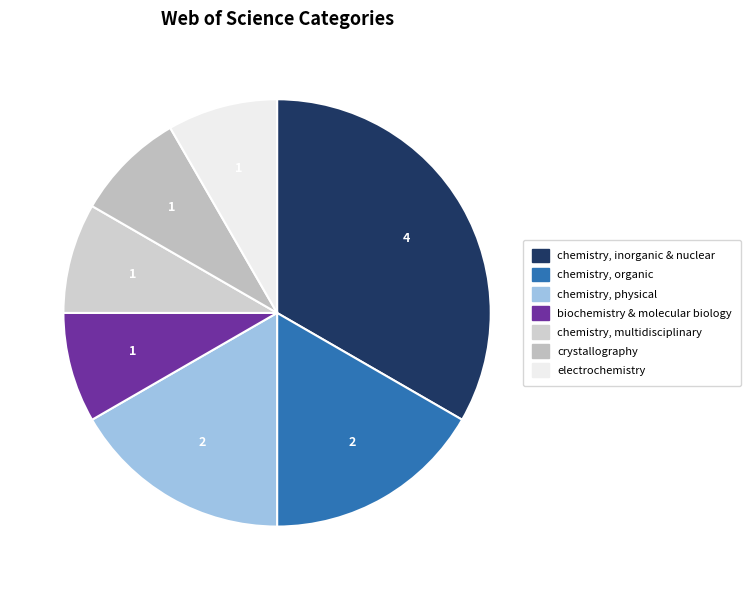

How many segments does this pie chart have?

7